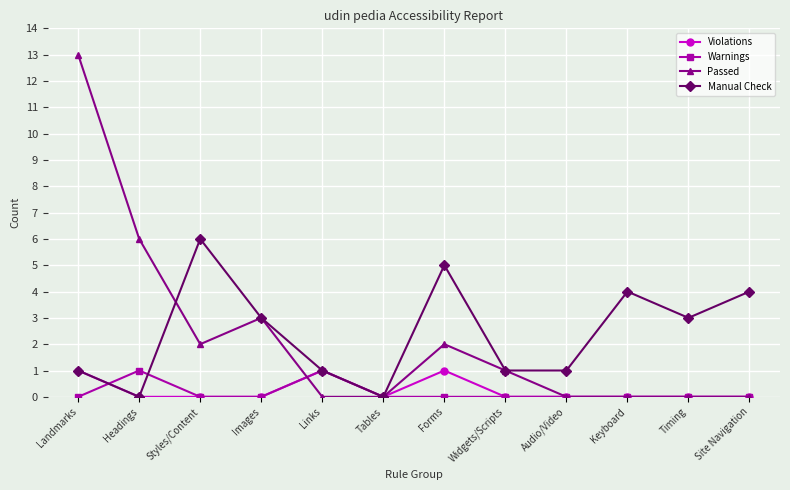

Where do Warnings and Violations first cross each other?

Landmarks and Headings